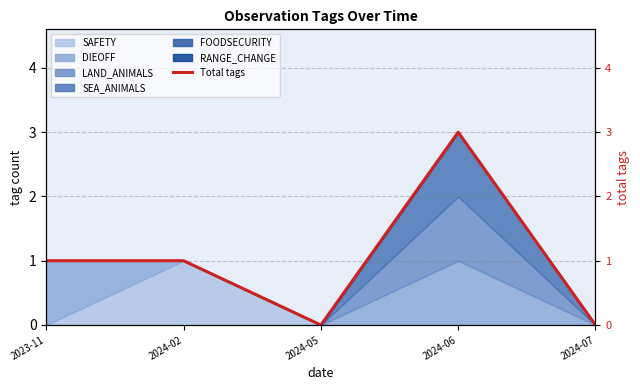

Count the number of categories in the chart.

5